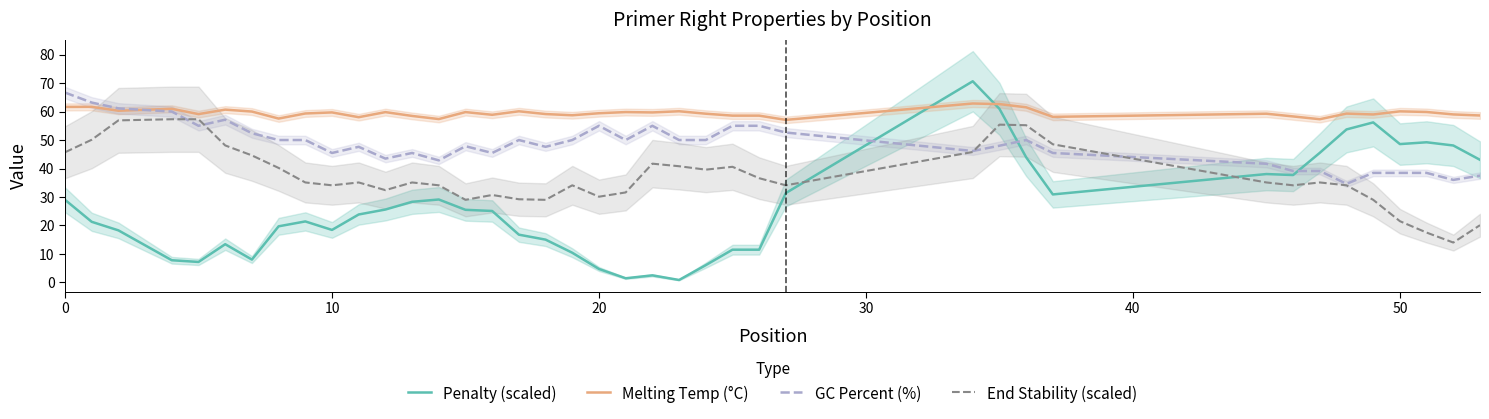

What are all the series names shown in the legend?

Penalty (scaled), Melting Temp (°C), GC Percent (%), End Stability (scaled)